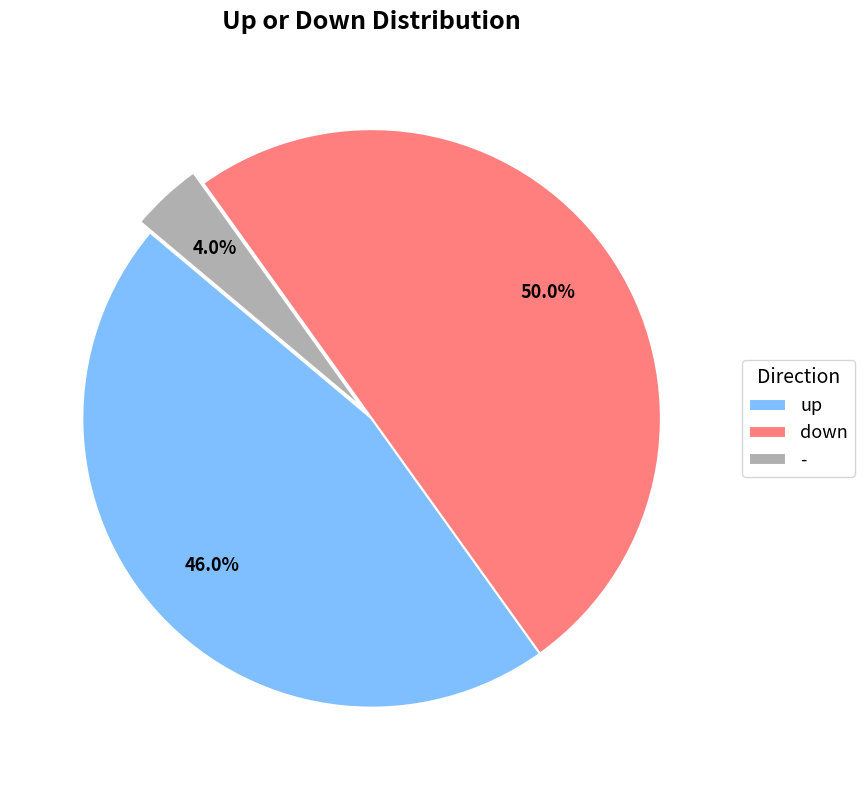

True or false: up accounts for 61% of the total.

False